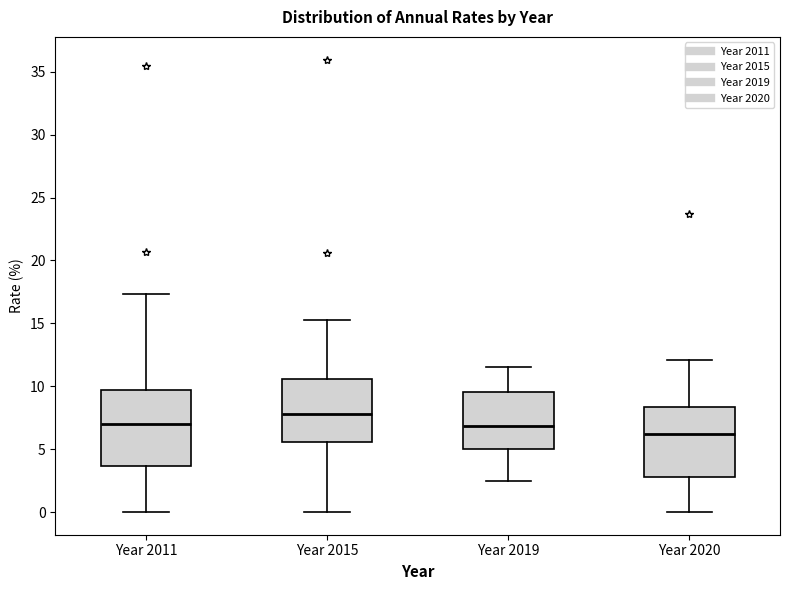

Reading left to right, transcribe this box plot: for each box, give where its median line is, the range the box spans, and where its two whiskers end, as read against the y-axis. The values are not printed on the chart, so give them approximately, as read against the axis.

Year 2011: median 7.0, box 3.5 to 9.5, whiskers 0.0 to 17.5
Year 2015: median 8.0, box 5.5 to 10.5, whiskers 0.0 to 15.5
Year 2019: median 7.0, box 5.0 to 9.5, whiskers 2.5 to 11.5
Year 2020: median 6.0, box 3.0 to 8.5, whiskers 0.0 to 12.0